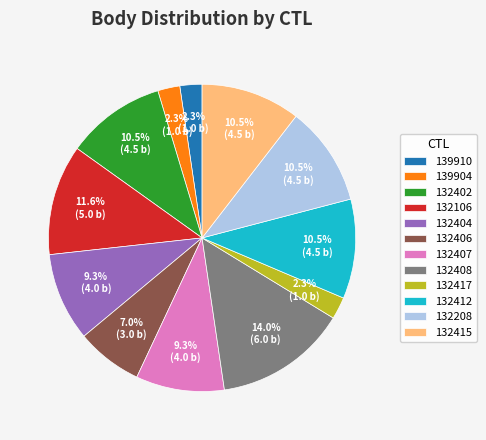

Is 139910 the majority of the pie?

No